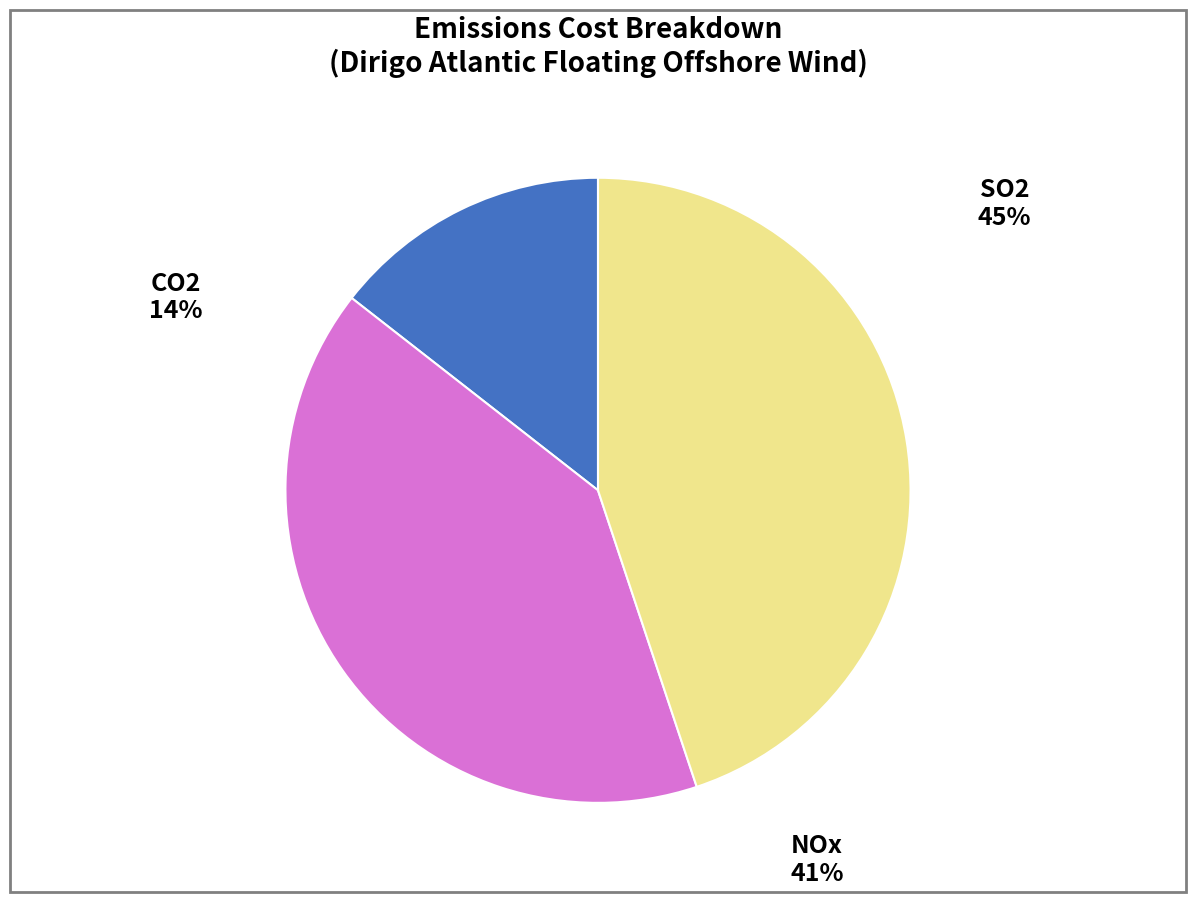

Which slice is the largest?

SO2